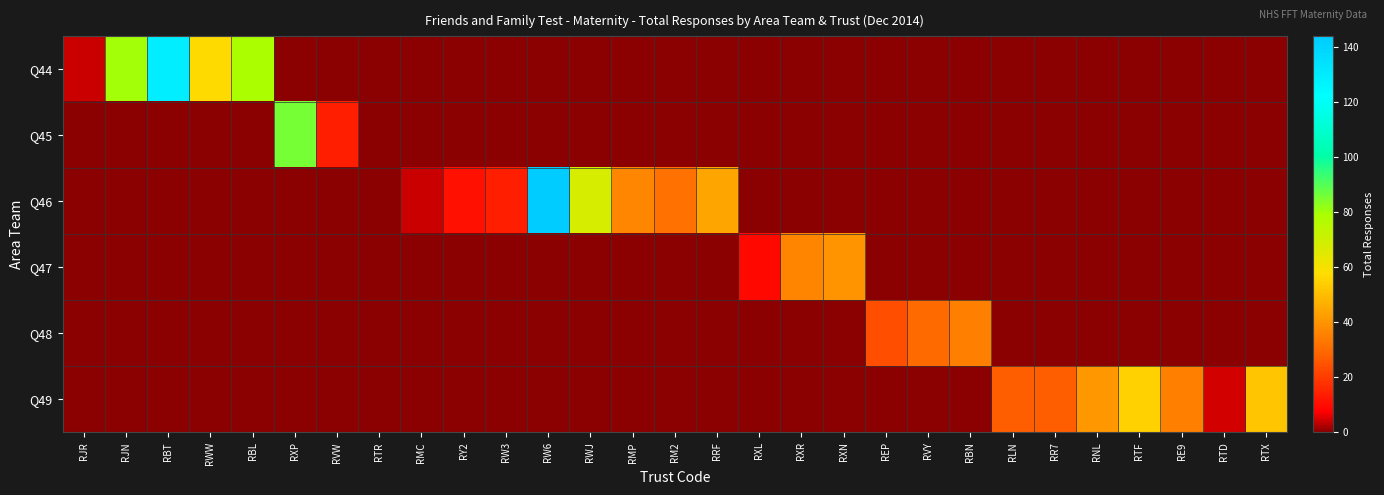

At which category does the chart reach its minimum across all series?

RXP